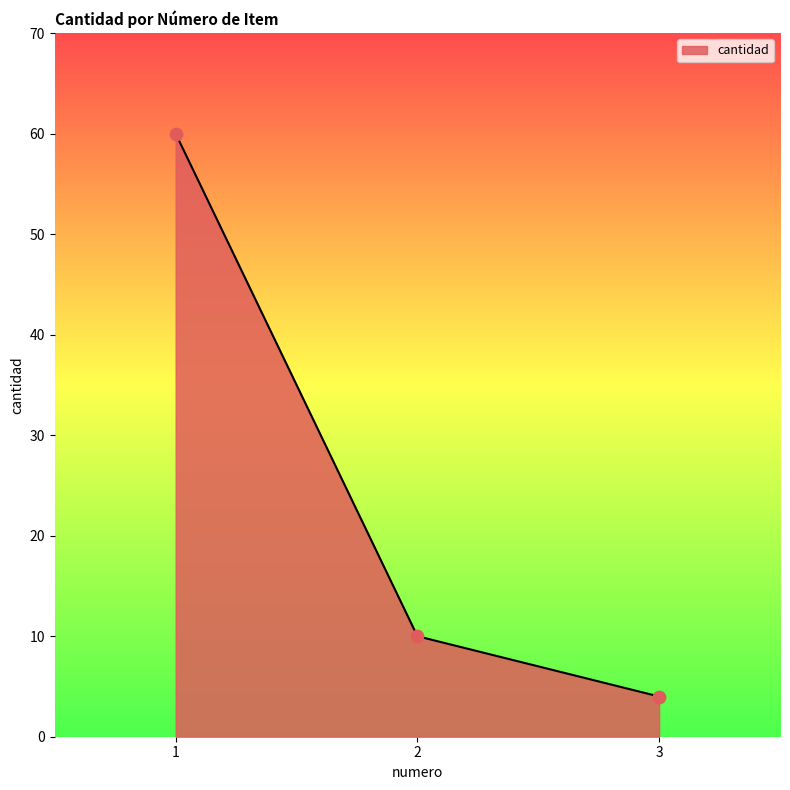

What is the ratio of the value at 1 to the value at 3?

15.0